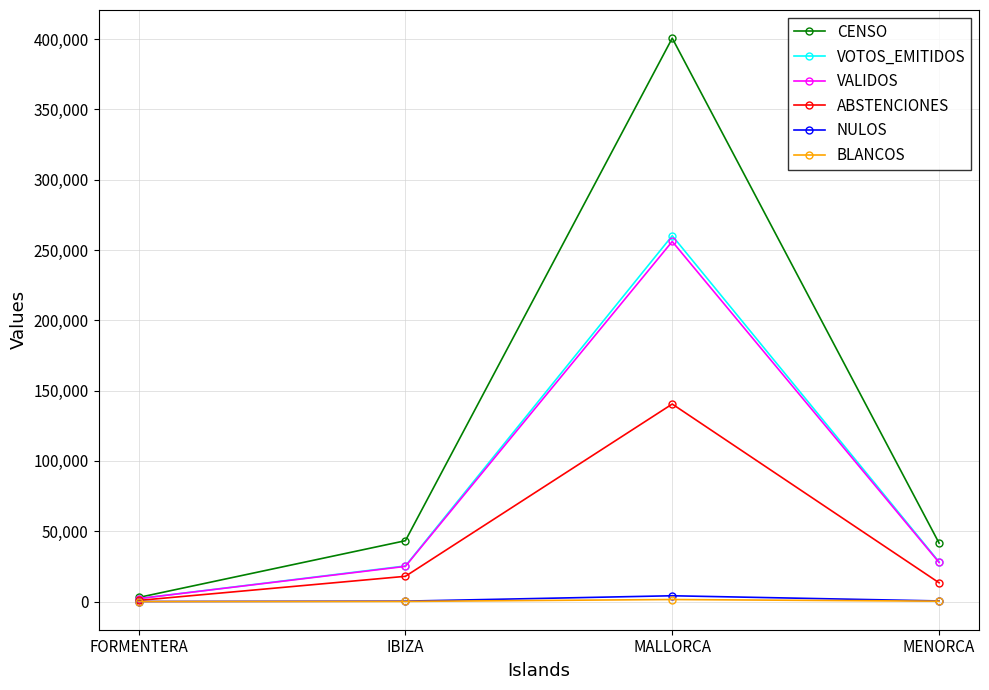

True or false: ABSTENCIONES has more than 0 points higher than both neighbors.

True